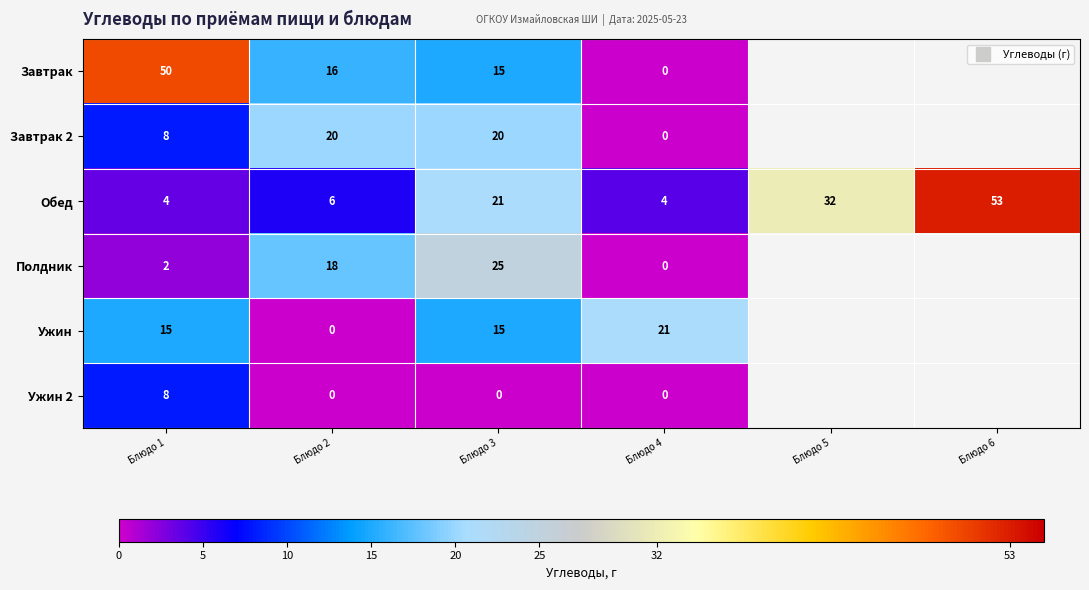

How many values in the Обед series are below 21?

3